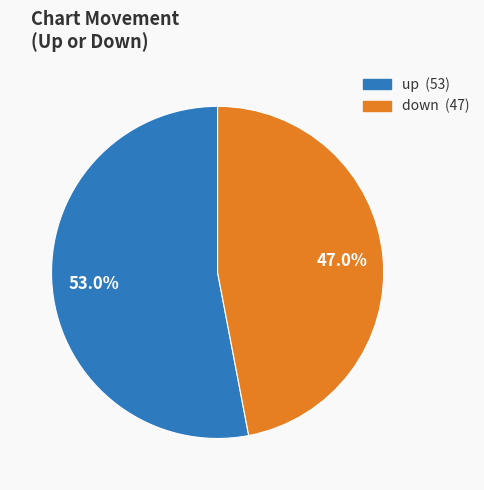

What is the smallest slice in the pie chart?

down